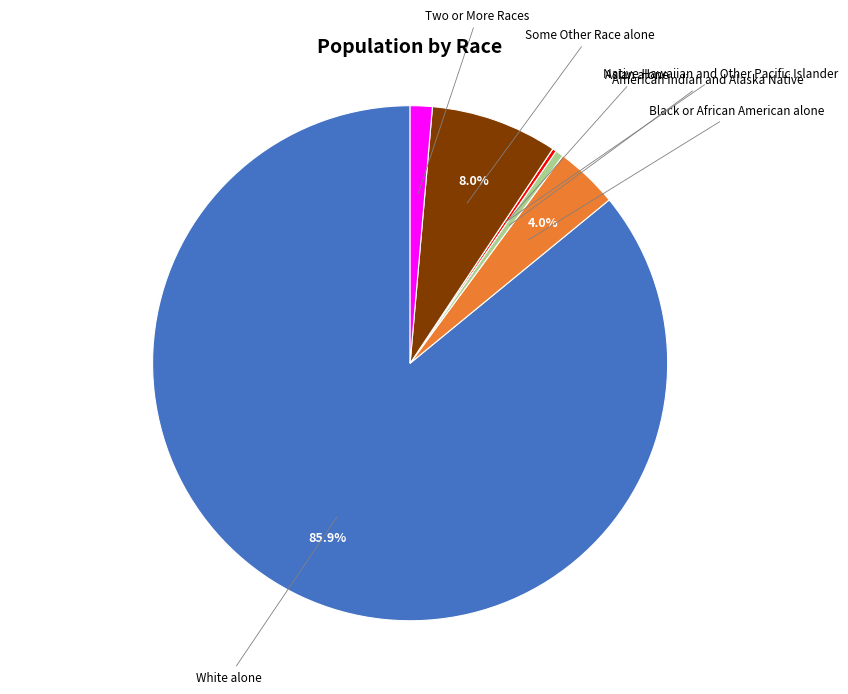

To the nearest percent, what is the difference between the largest and smallest slice percentages?

86%